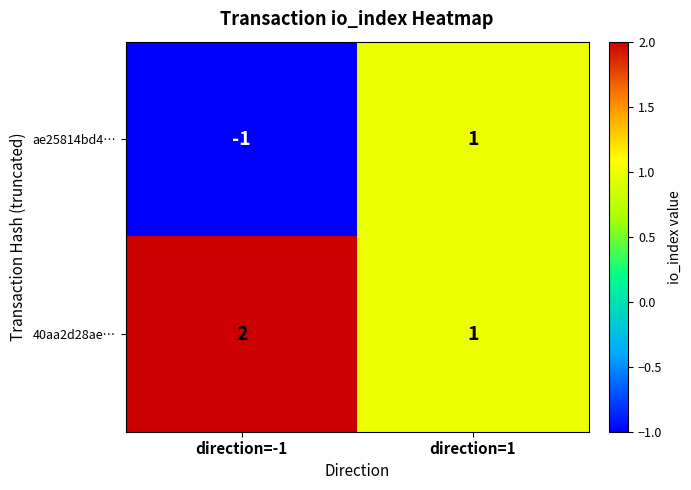

Reading left to right, list all the values displayed in this chart.

ae25814bd4…: direction=-1=-1	direction=1=1
40aa2d28ae…: direction=-1=2	direction=1=1